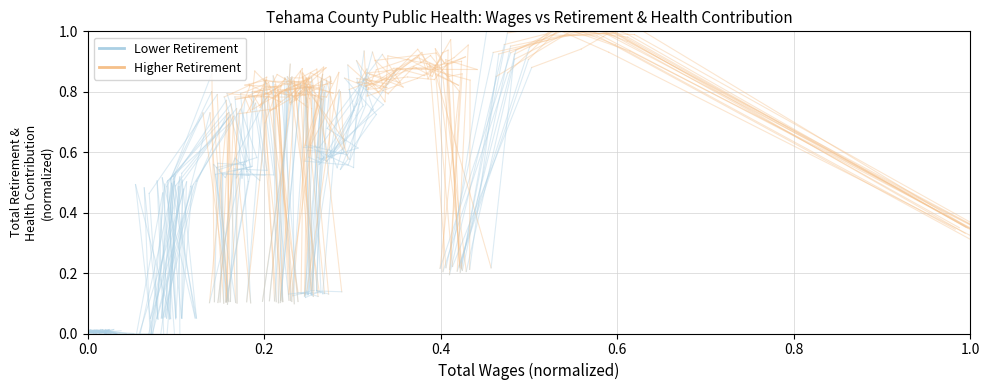

How many values are between 0 and 1?

2